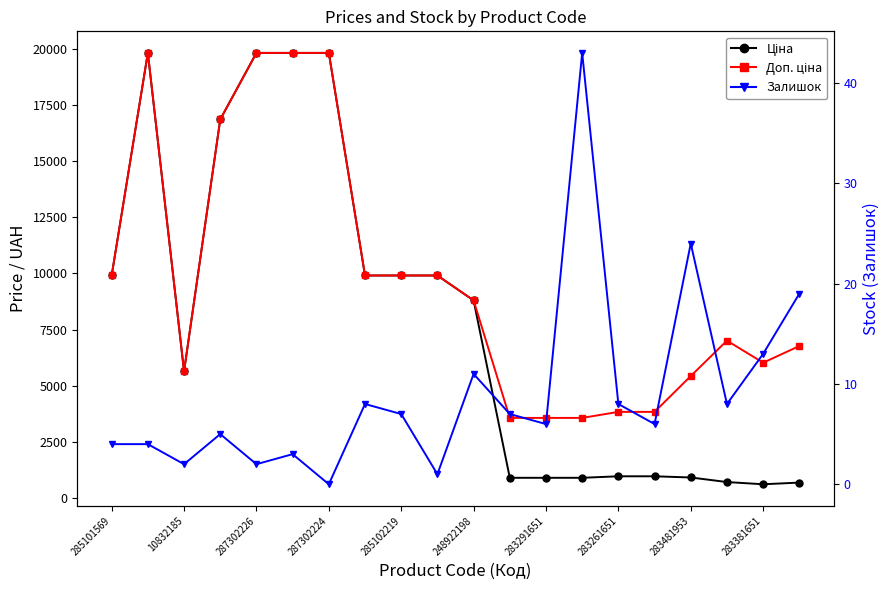

Which has a higher value, 283381651 or 285102219?

285102219